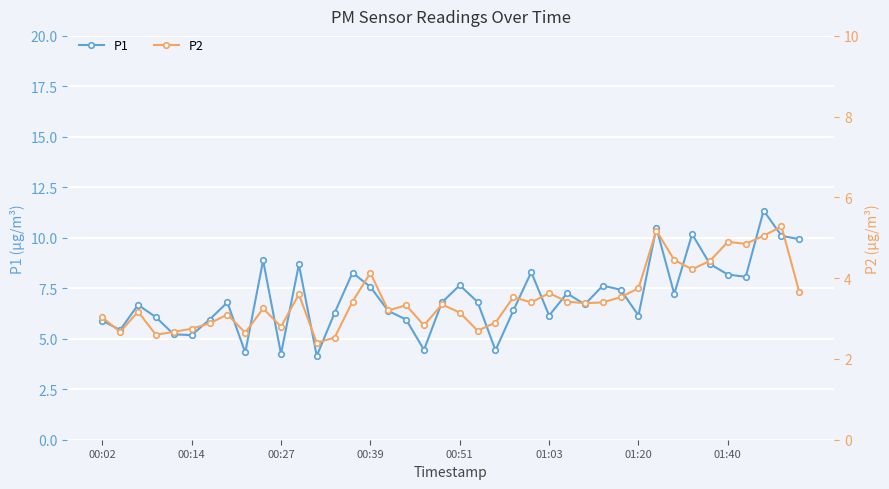

How many lines are shown in the chart?

2